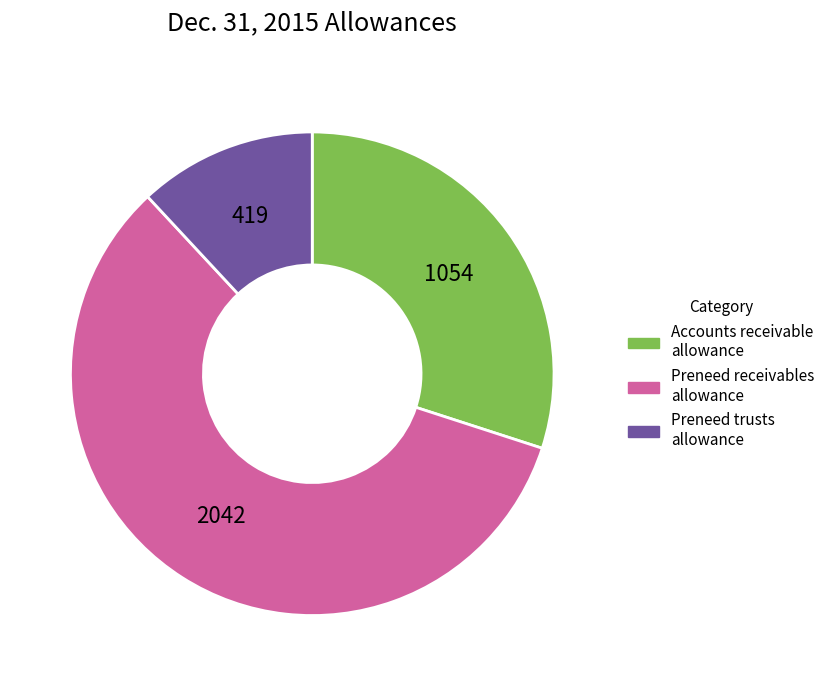

Does any single category account for the majority?

Yes